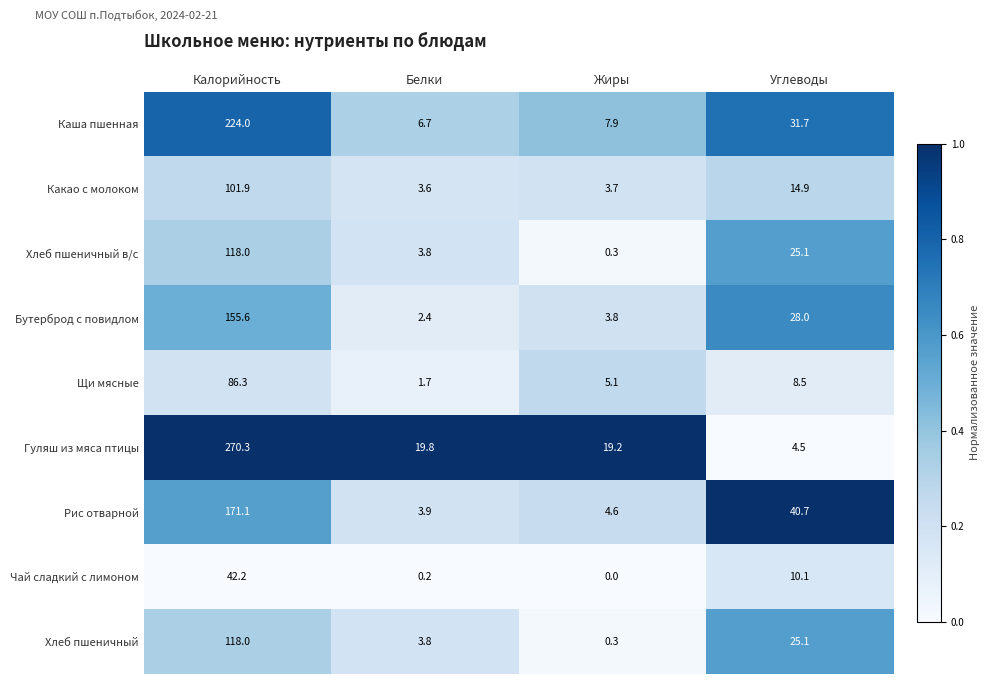

Which series has the largest total across all categories?

Гуляш из мяса птицы